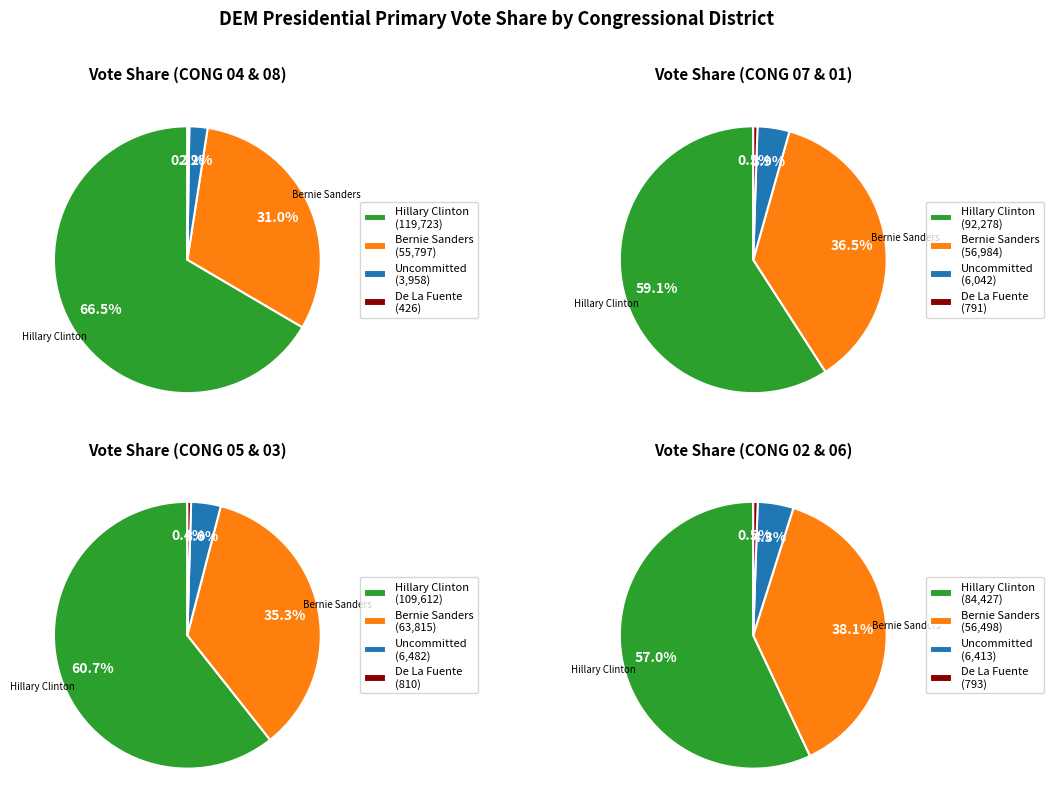

True or false: CONG 05 accounts for 2% of the total.

False